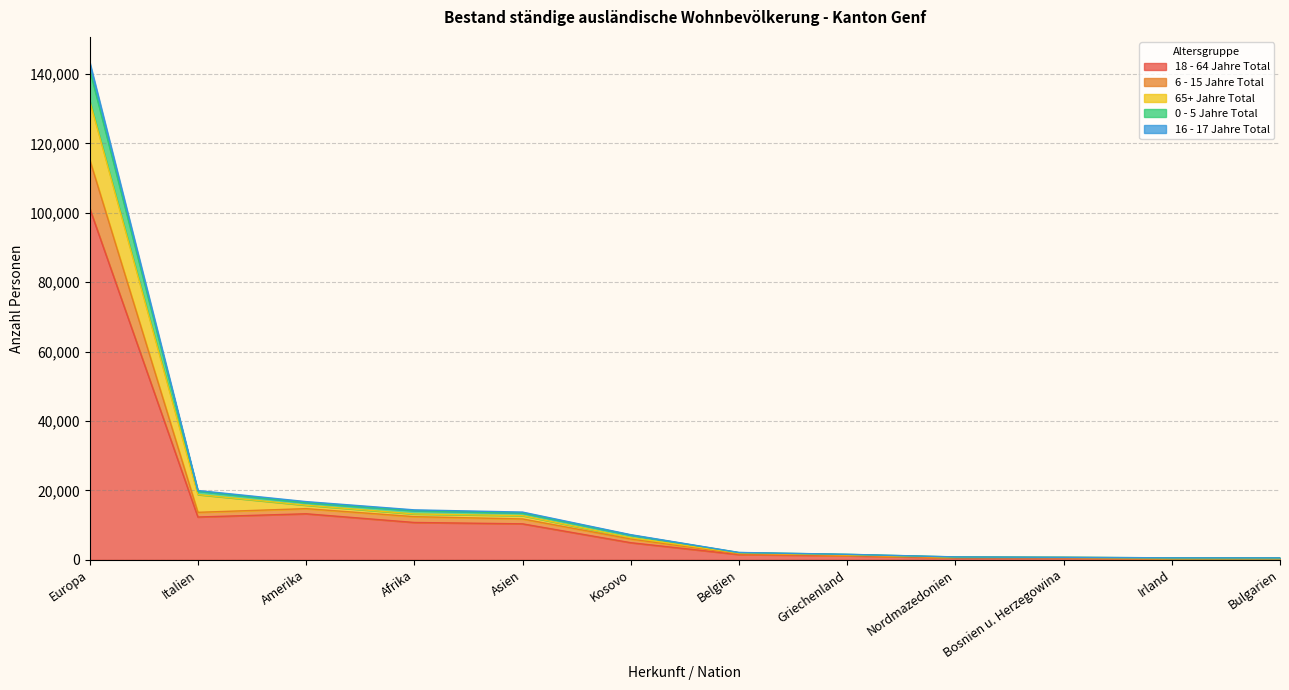

What is the minimum value for 18 - 64 Jahre Total?

429